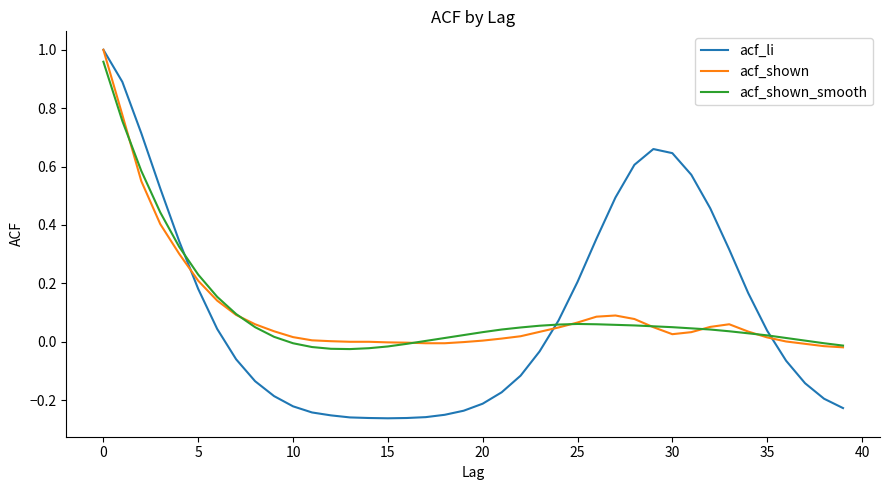

Which series has the widest spread of values?

acf_li